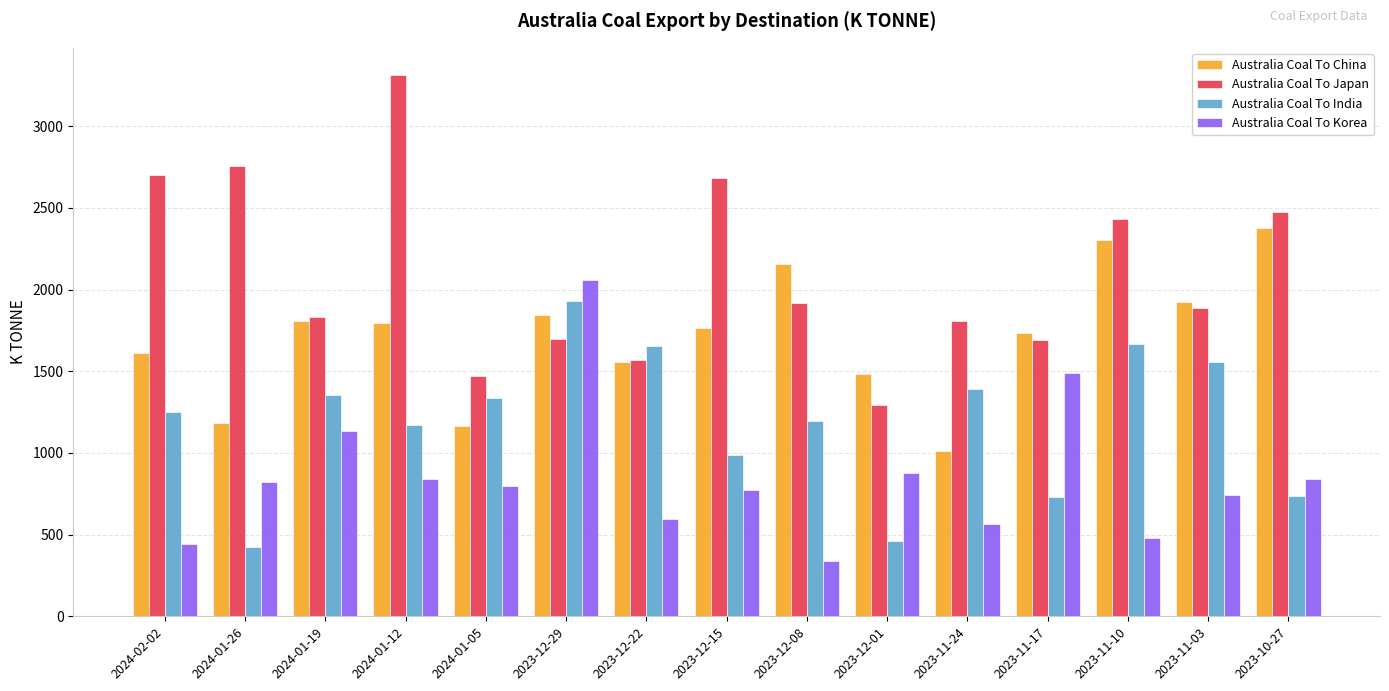

Rank the series by their average value, from lowest to highest.

Australia Coal To Korea, Australia Coal To India, Australia Coal To China, Australia Coal To Japan